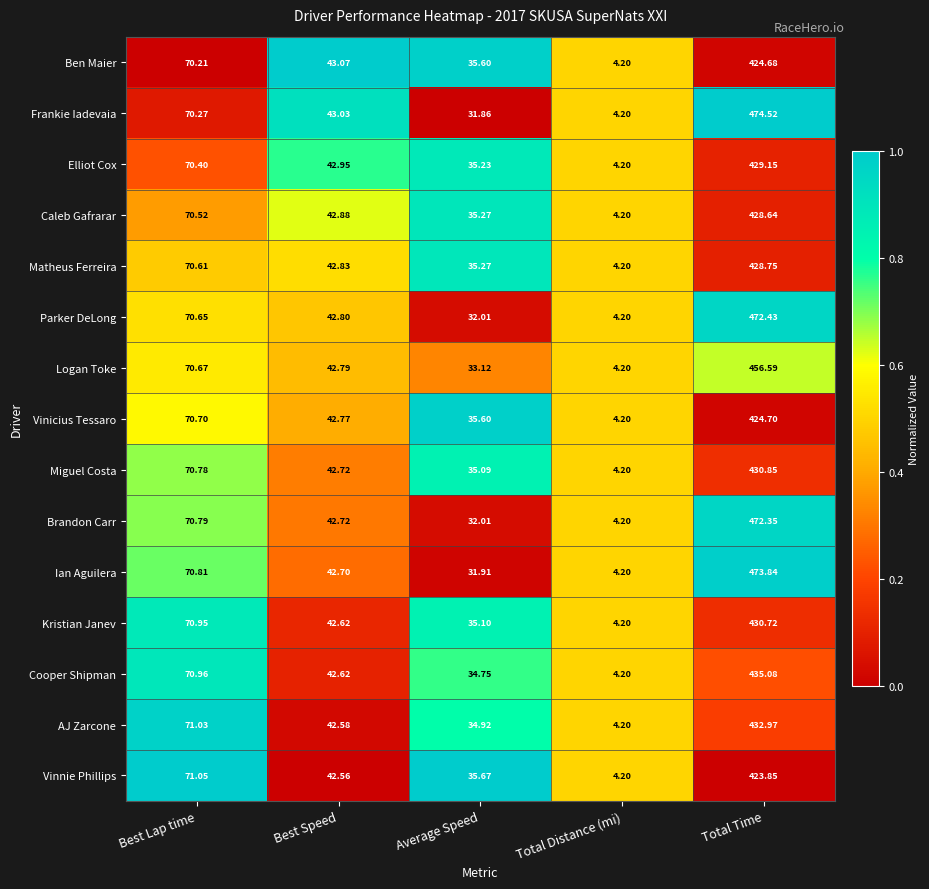

Rank the series by their maximum value, from highest to lowest.

Frankie Iadevaia, Ian Aguilera, Parker DeLong, Brandon Carr, Logan Toke, Cooper Shipman, AJ Zarcone, Miguel Costa, Kristian Janev, Elliot Cox, Matheus Ferreira, Caleb Gafrarar, Vinicius Tessaro, Ben Maier, Vinnie Phillips